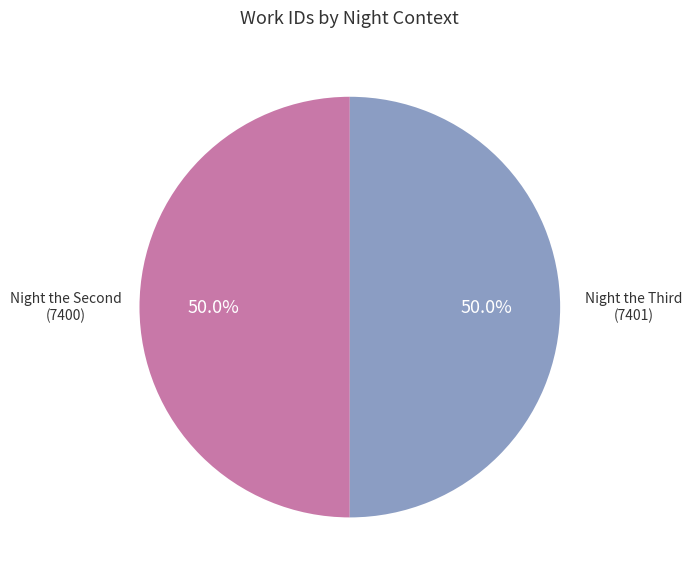

Count the number of slices in the pie.

2